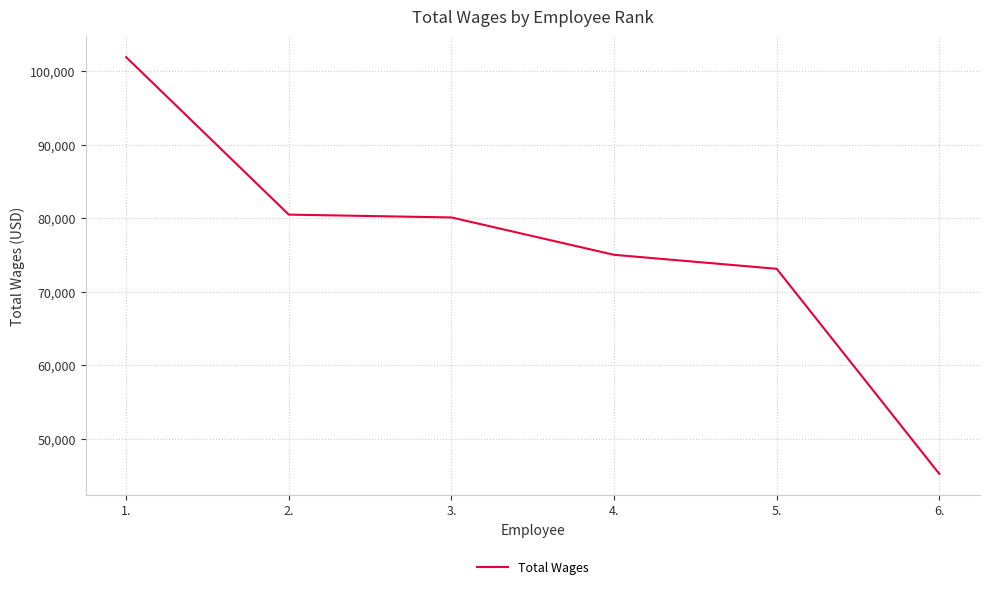

The value at 2. is 26444. True or false?

False